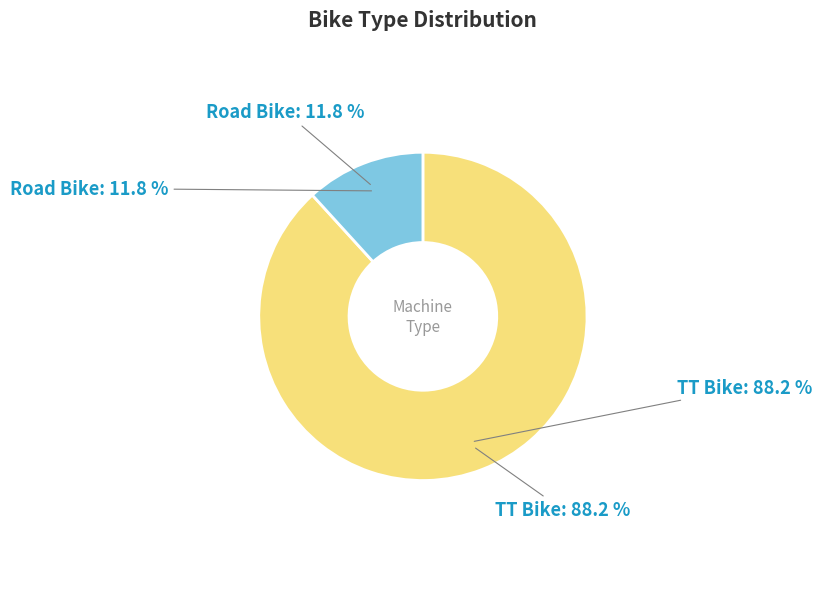

Which category has the biggest portion of the pie?

TT Bike